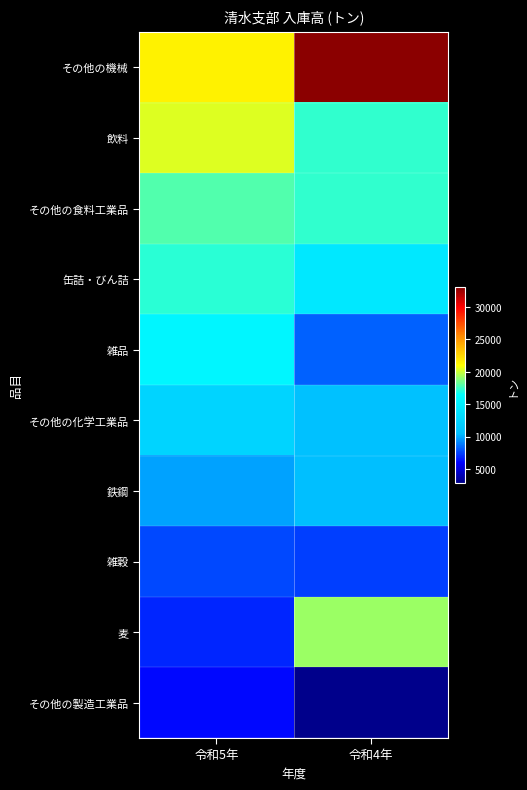

Reading right to left, extract all data points from this chart.

その他の機械: 令和4年=33014	令和5年=21451
飲料: 令和4年=17313	令和5年=20372
その他の食料工業品: 令和4年=17307	令和5年=17906
缶詰・びん詰: 令和4年=14410	令和5年=17161
雑品: 令和4年=8199	令和5年=15651
その他の化学工業品: 令和4年=10663	令和5年=12445
鉄鋼: 令和4年=10458	令和5年=9766
雑穀: 令和4年=7425	令和5年=7610
麦: 令和4年=19147	令和5年=6850
その他の製造工業品: 令和4年=2889	令和5年=6068